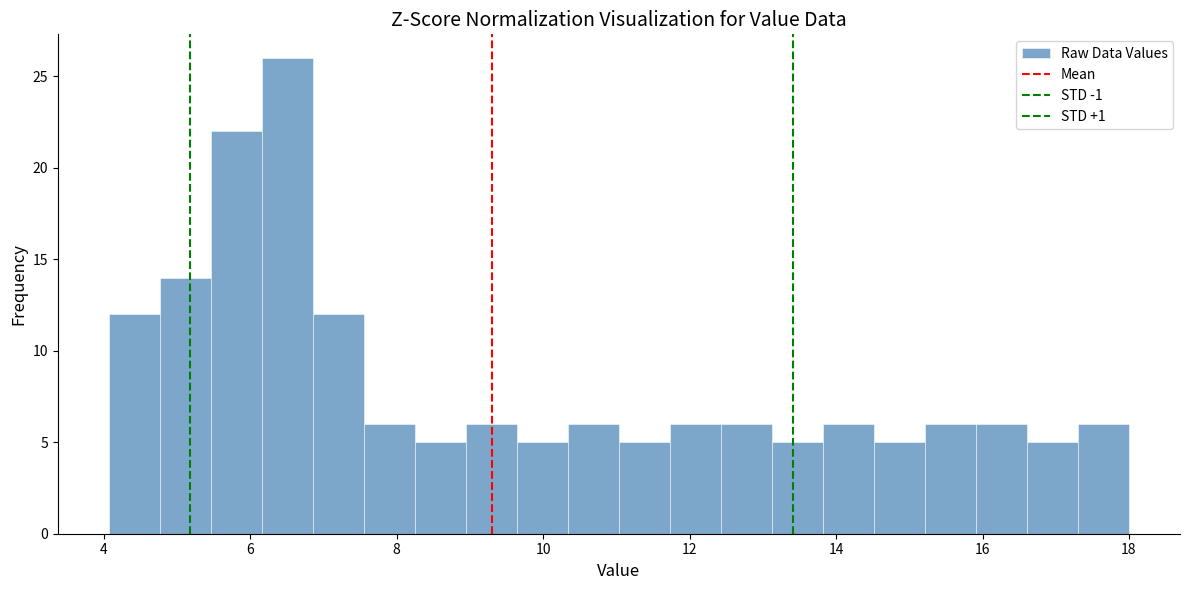

Read against the x-axis, roughly where is the centre of the tallest bar?

6.6